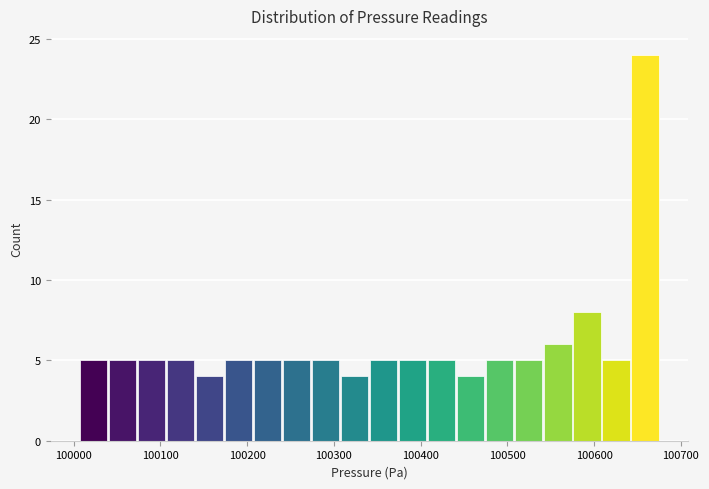

Around what value on the x-axis is the tallest bar? Give the approximate position of its centre, as read against the axis.

100660